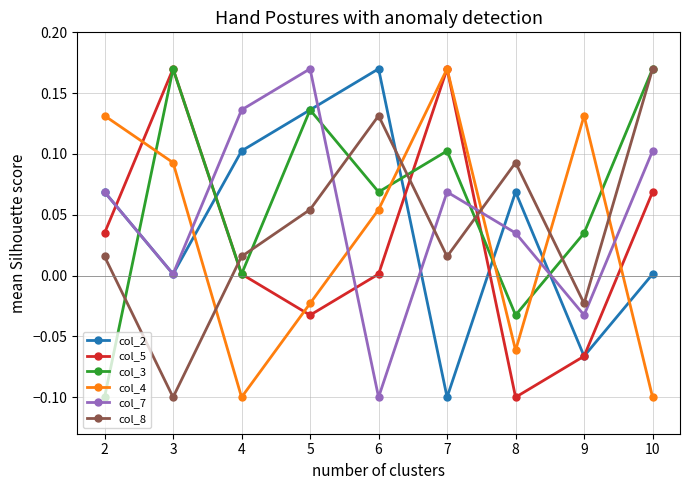

Between which two adjacent categories do col_3 and col_2 first intersect?

2 and 3